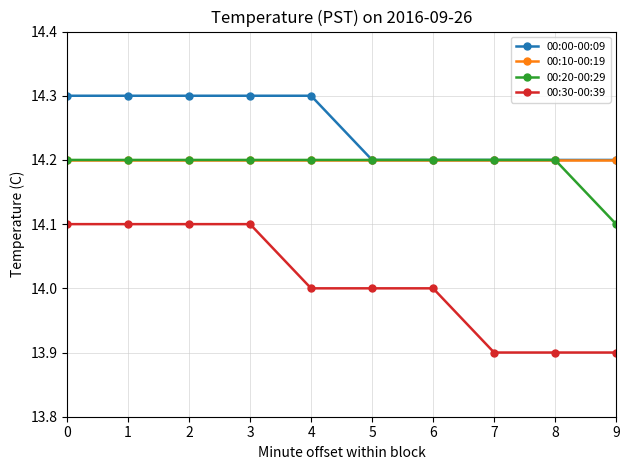

True or false: 00:30-00:39 and 00:00-00:09 cross at least once.

False